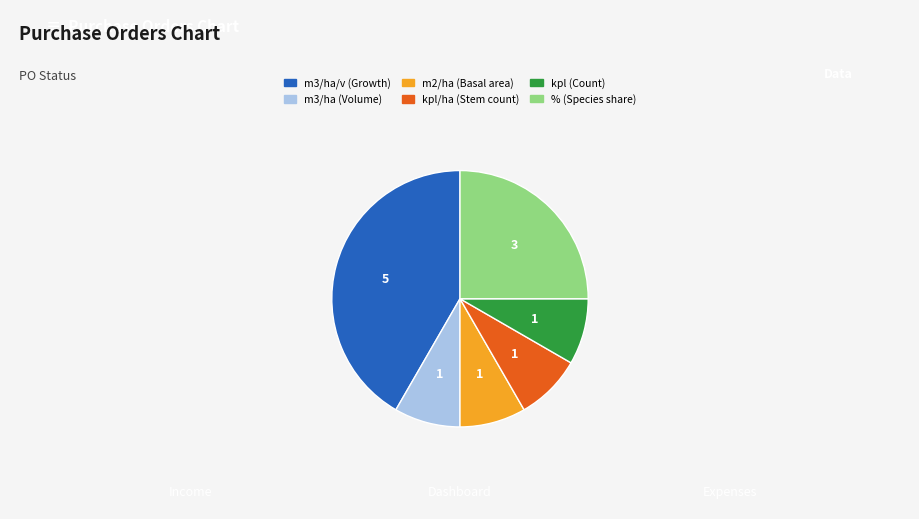

Is there any slice that represents more than half of the pie?

No